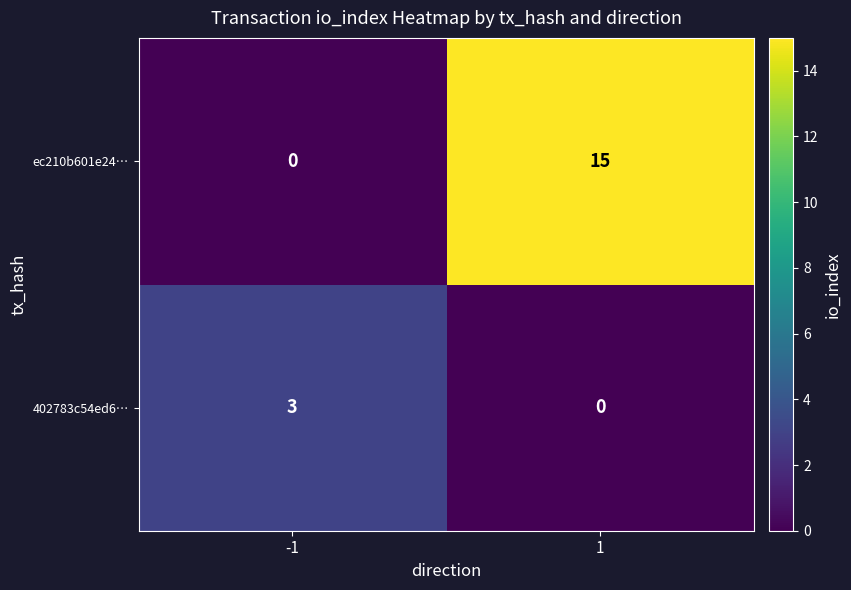

Which series has the widest spread of values?

ec210b601e24…